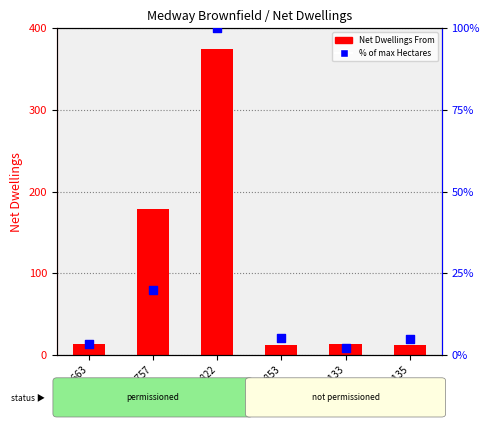

What is the total value across all series at Site 822?

474.0